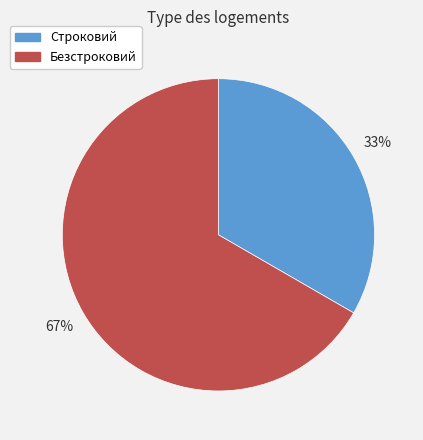

Between Безстроковий and Строковий, which is larger?

Безстроковий